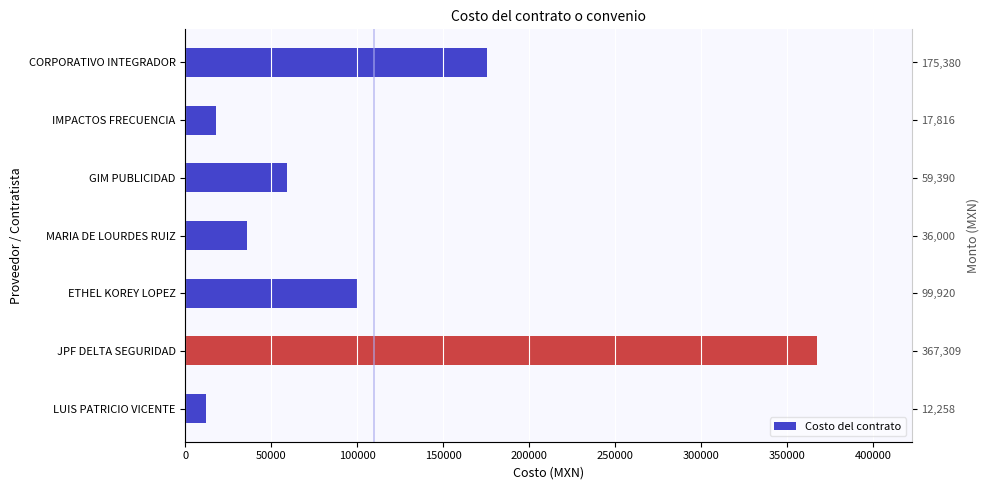

What is the difference between the maximum and second lowest values?

349493.6